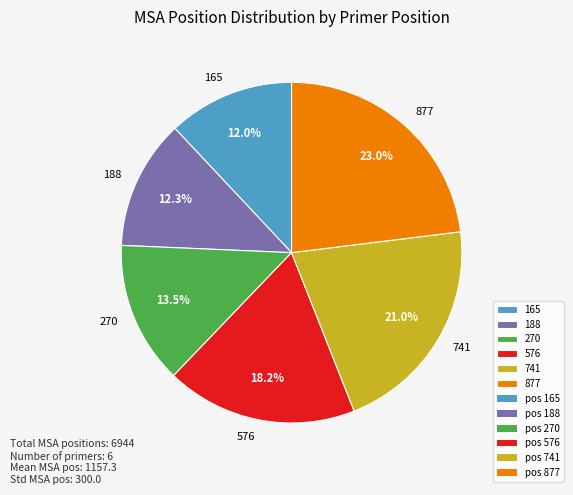

Which category has the biggest portion of the pie?

877